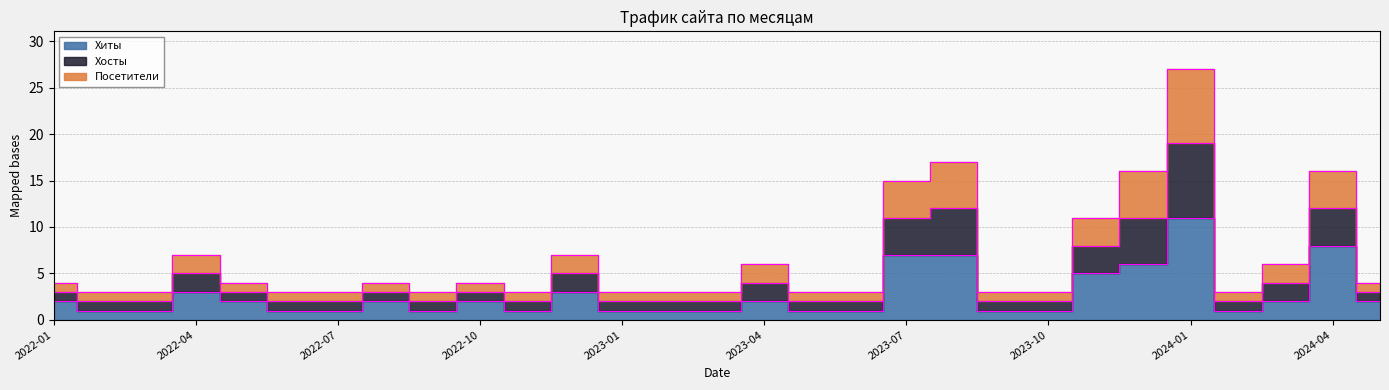

The Хиты series shows 0 at 2023-05. True or false?

False